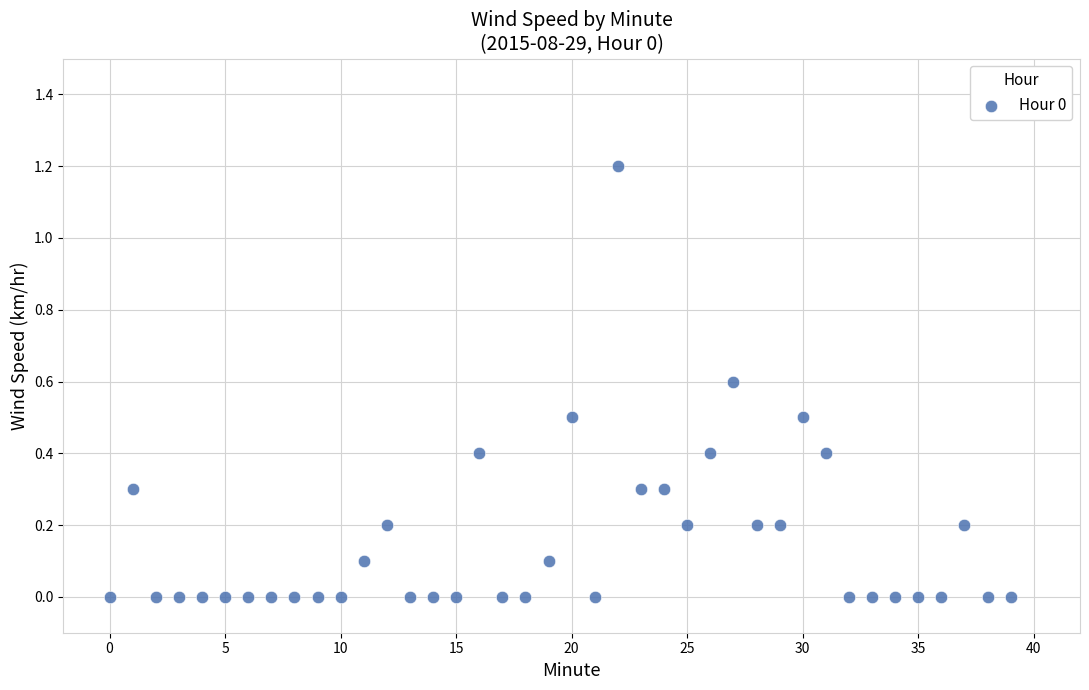

What is the range of Y values (max minus min)?

1.2